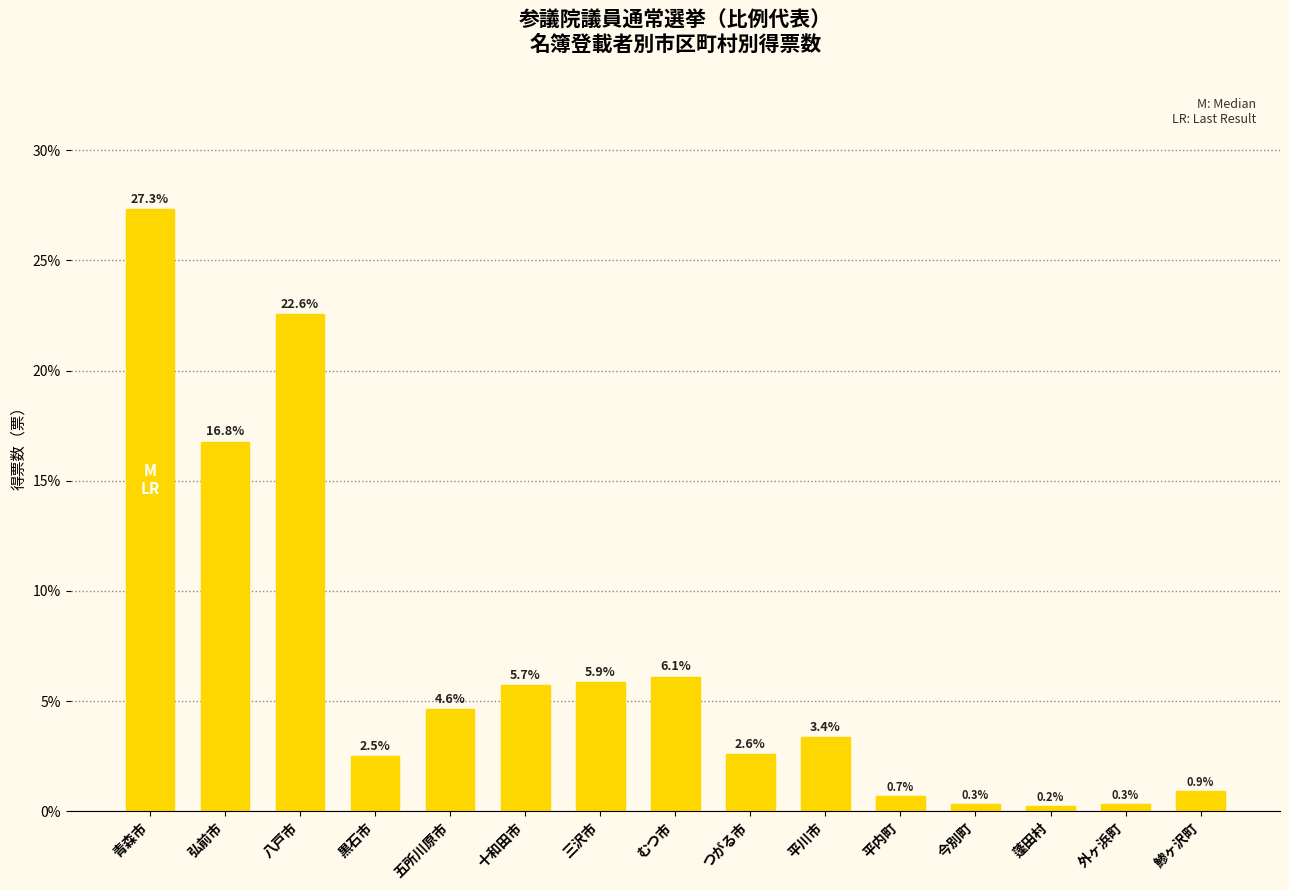

What is the greatest value displayed?

27.3